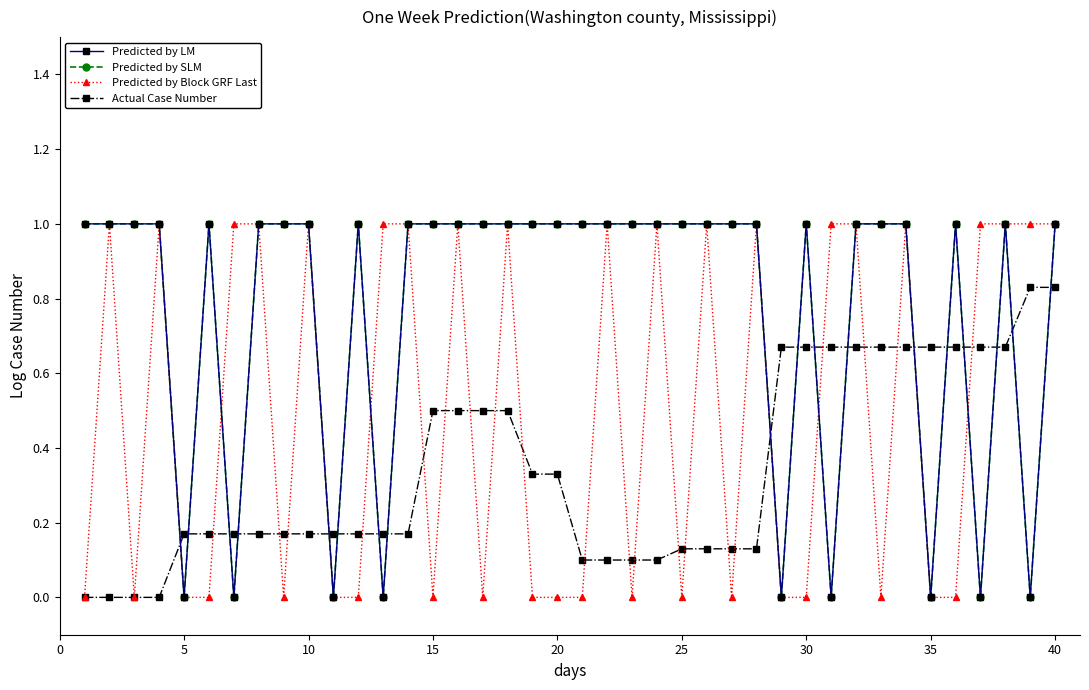

Does the chart have visible grid lines?

No